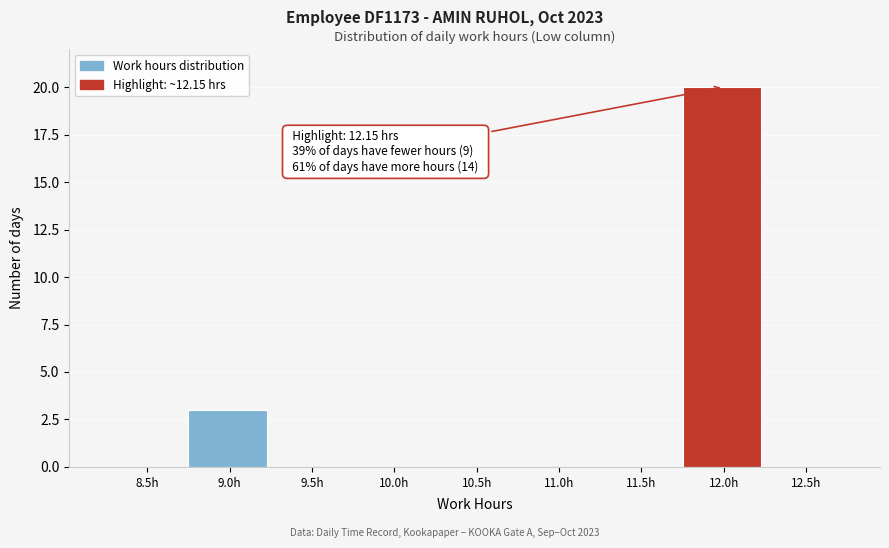

Reading left to right, list all the values displayed in this chart.

8.5h=0	9.0h=3	9.5h=0	10.0h=0	10.5h=0	11.0h=0	11.5h=0	12.0h=20	12.5h=0